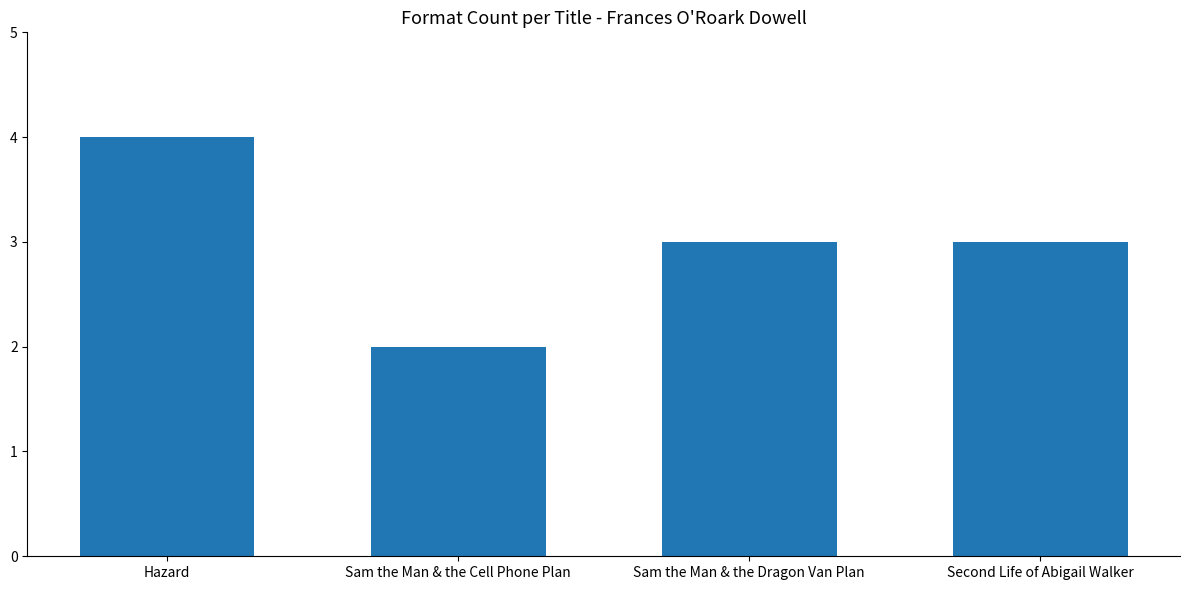

What is the approximate value at Sam the Man & the Dragon Van Plan?

3